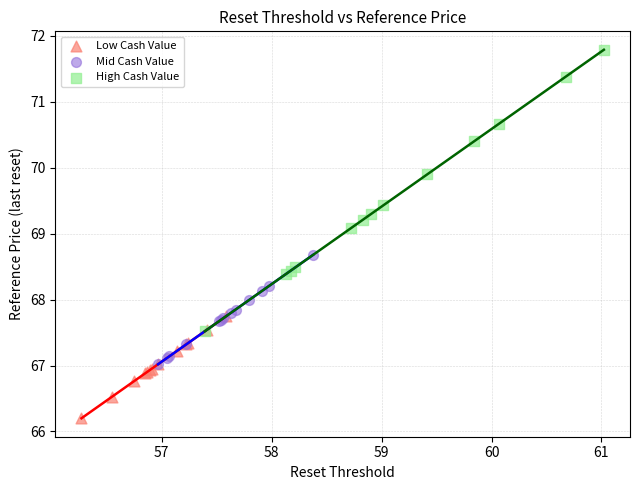

Which series reaches the maximum Y coordinate?

High Cash Value